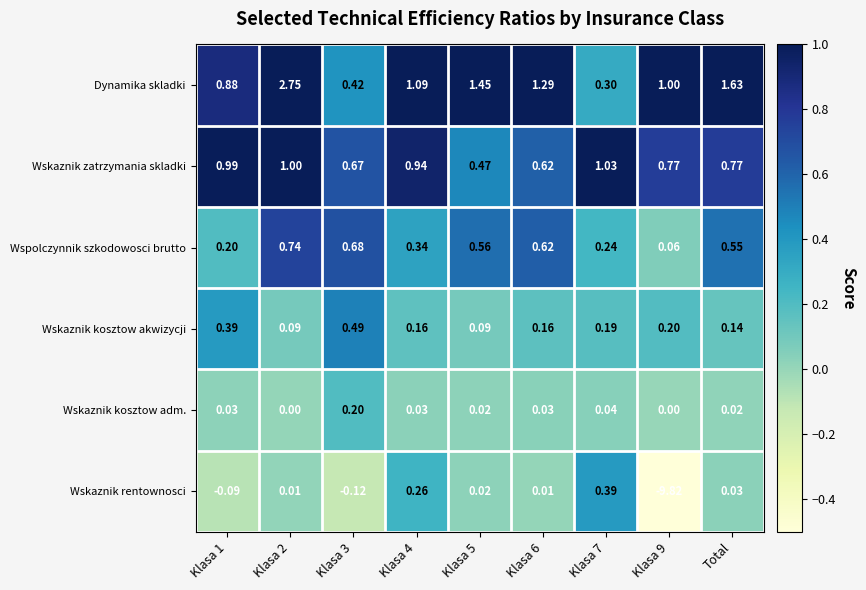

Which series has the widest spread of values?

Wskaznik rentownosci